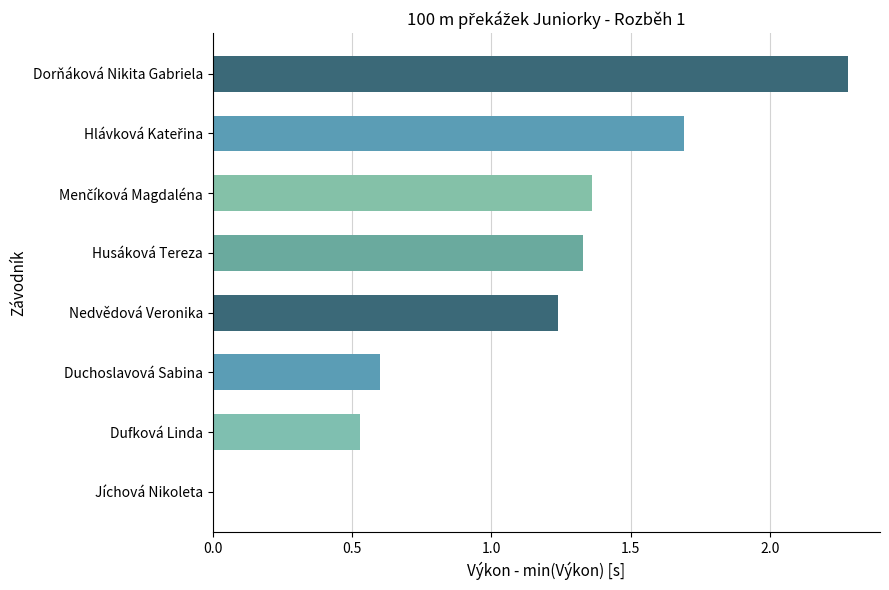

The value at Husáková Tereza is 1.3. True or false?

True